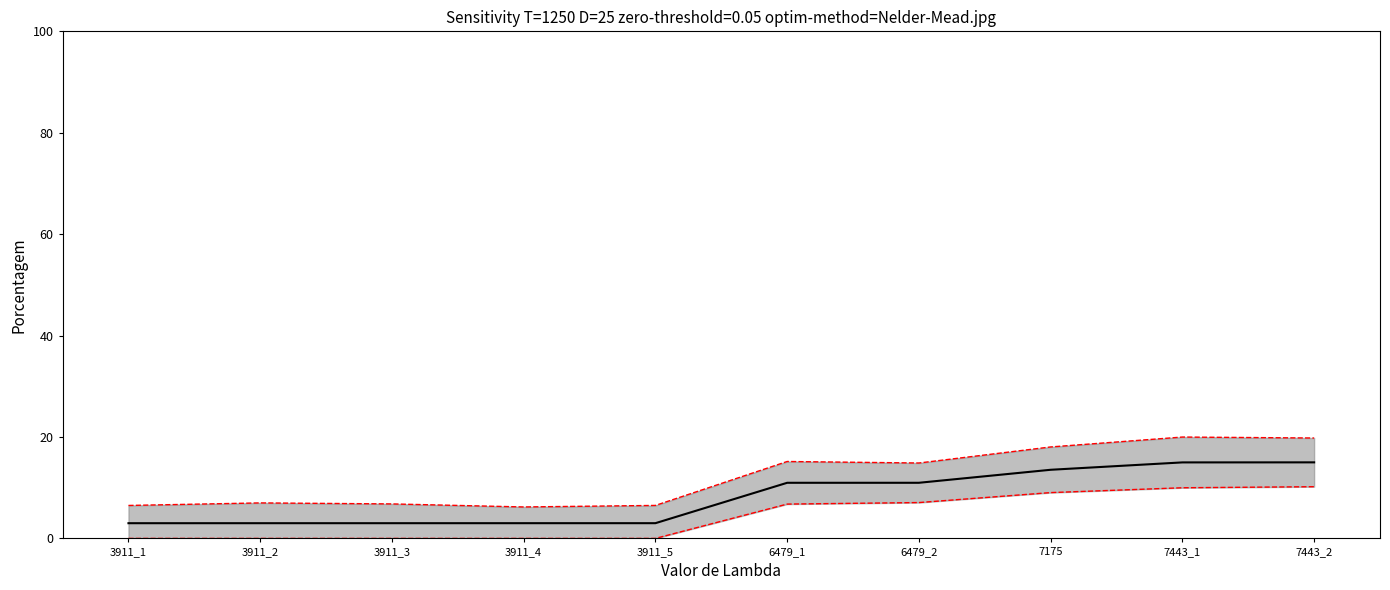

Reading left to right, what are all the values shown in this chart?

id upper: 6.5	7.0	6.8	6.2	6.5	15.2	14.9	18.0	20.0	19.8
id lower: 0.0	0.0	0.0	0.0	0.0	6.8	7.1	9.0	10.0	10.2
id: 3.0	3.0	3.0	3.0	3.0	11.0	11.0	13.5	15.0	15.0